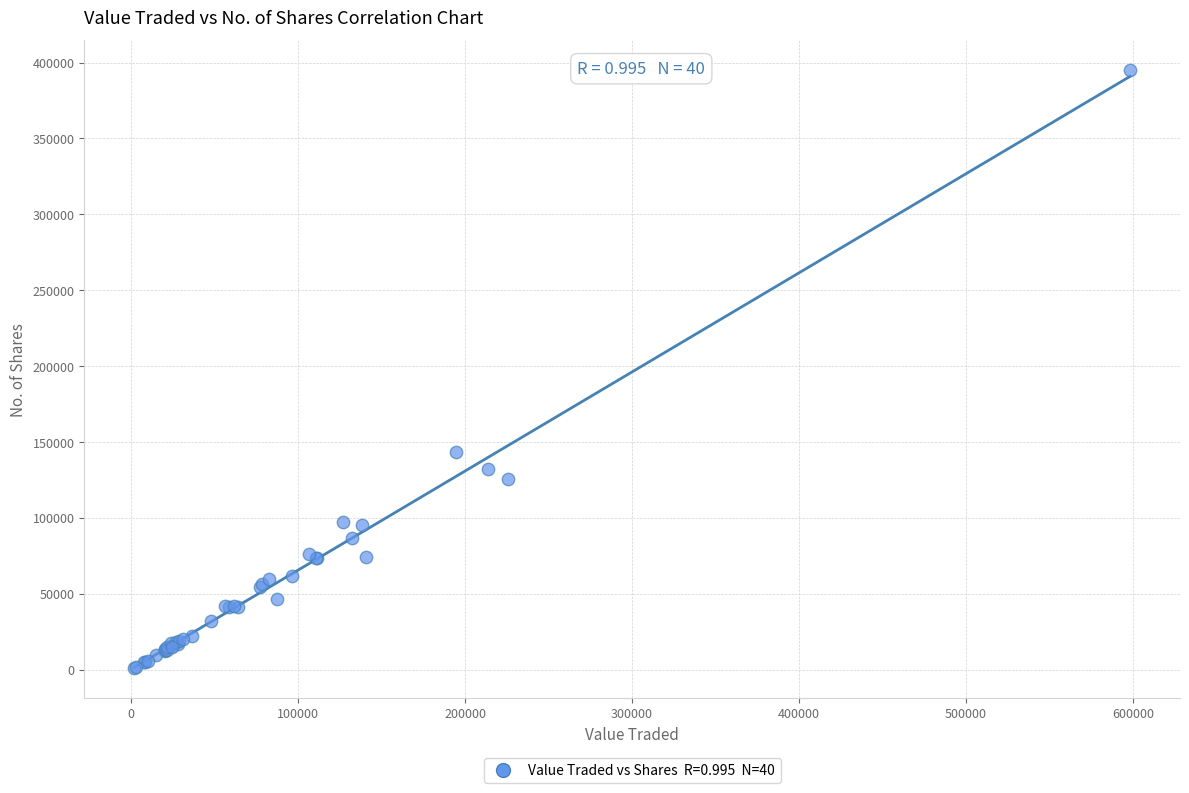

What Y value in the scatter plot is closest to 197985?

143264